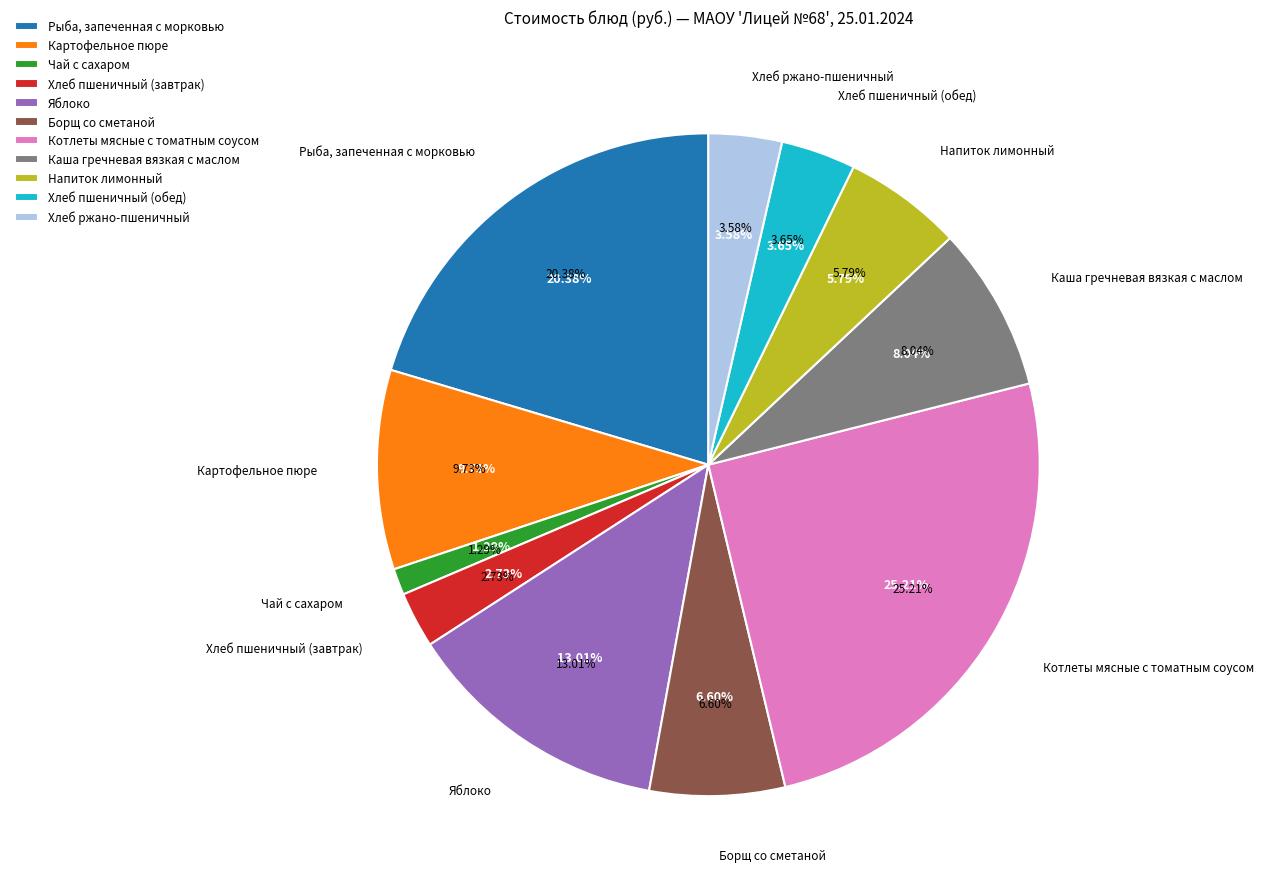

Does Котлеты мясные с томатным соусом represent more than half of the total?

No